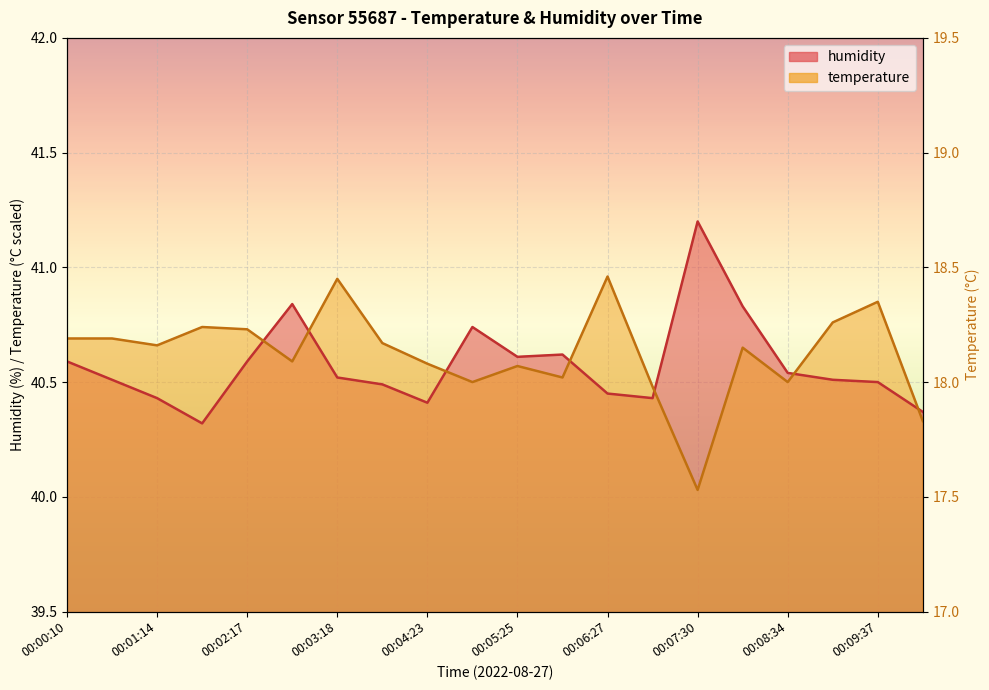

What is the difference between the highest and lowest values at 00:08:03?

0.2